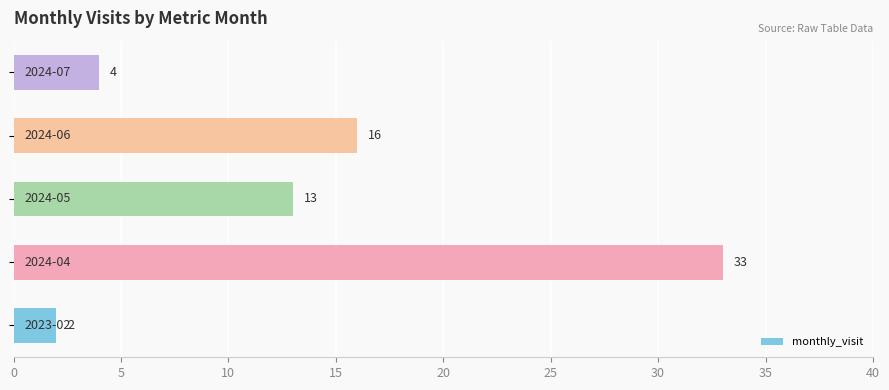

Does the chart contain stacked bars?

No